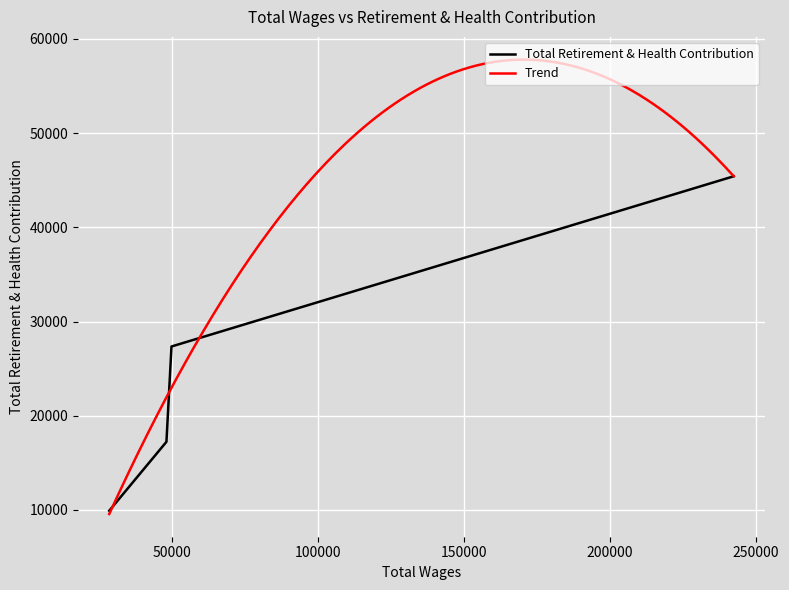

Reading left to right, extract all data points from this chart.

242420=45417	49887=27350	48159=17233	28576=9919